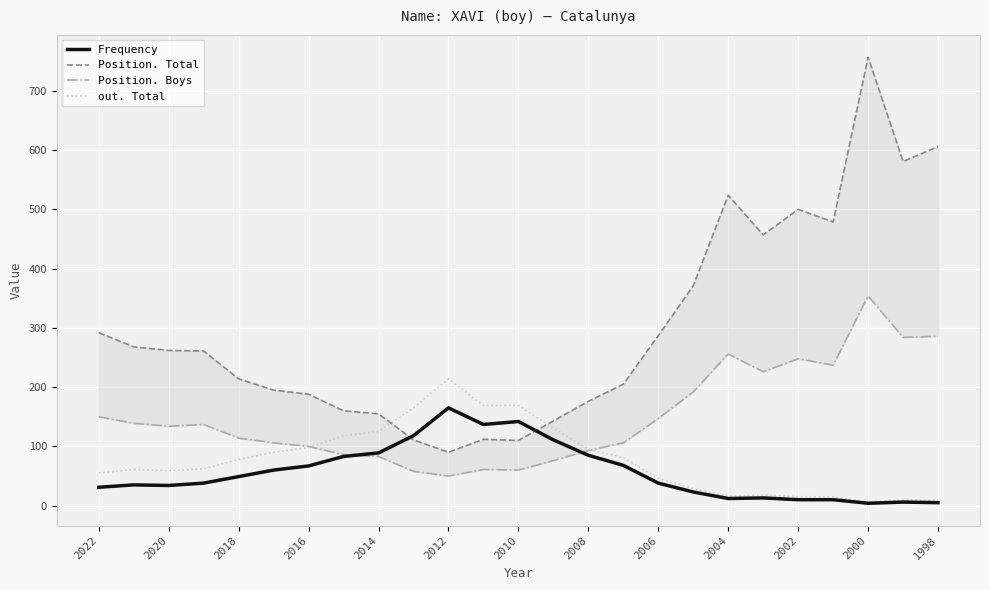

The out. Total series shows 46 at 2006. True or false?

True